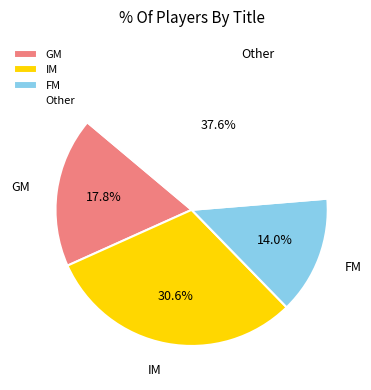

Which has a higher value, IM or Other?

Other